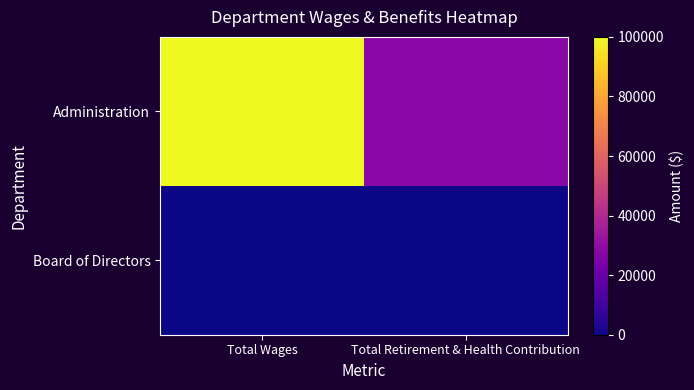

How many data points does each series have?

2